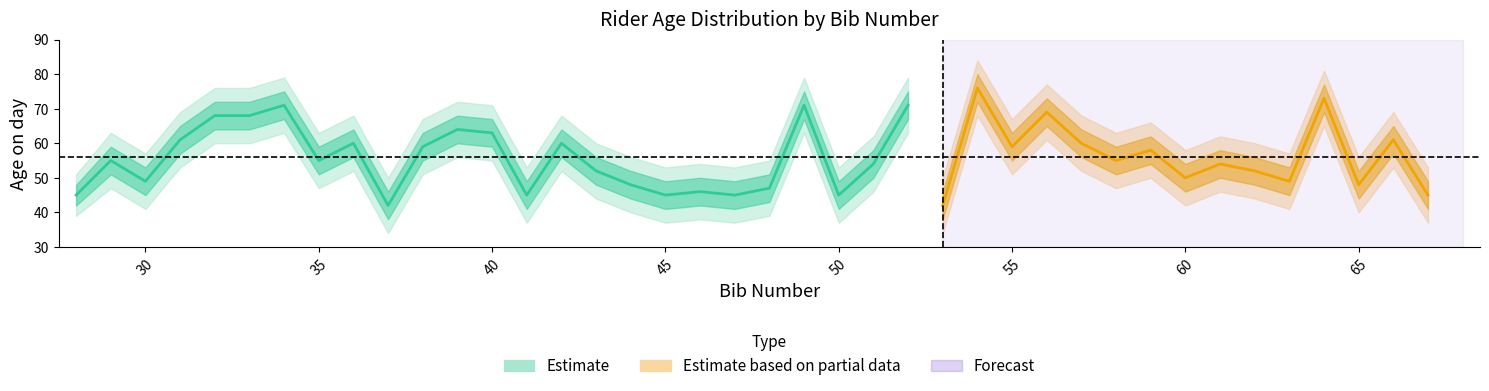

Reading right to left, extract all data points from this chart.

age_on_day: 67=45	66=61	65=48	64=73	63=49	62=52	61=54	60=50	59=58	58=55	57=60	56=69	55=59	54=76	53=42	52=71	51=54	50=45	49=71	48=47	47=45	46=46	45=45	44=48	43=52	42=60	41=45	40=63	39=64	38=59	37=42	36=60	35=55	34=71	33=68	32=68	31=61	30=49	29=55	28=45
age_lower1: 67=41	66=57	65=44	64=69	63=45	62=48	61=50	60=46	59=54	58=51	57=56	56=65	55=55	54=72	53=38	52=67	51=50	50=41	49=67	48=43	47=41	46=42	45=41	44=44	43=48	42=56	41=41	40=59	39=60	38=55	37=38	36=56	35=51	34=67	33=64	32=64	31=57	30=45	29=51	28=42
age_upper1: 67=49	66=65	65=52	64=77	63=53	62=56	61=58	60=54	59=62	58=59	57=64	56=73	55=63	54=80	53=46	52=75	51=58	50=49	49=75	48=51	47=49	46=50	45=49	44=52	43=56	42=64	41=49	40=67	39=68	38=63	37=46	36=64	35=59	34=75	33=72	32=72	31=65	30=53	29=59	28=48
age_lower2: 67=37	66=53	65=40	64=65	63=41	62=44	61=46	60=42	59=50	58=47	57=52	56=61	55=51	54=68	53=34	52=63	51=46	50=37	49=63	48=39	47=37	46=38	45=37	44=40	43=44	42=52	41=37	40=55	39=56	38=51	37=34	36=52	35=47	34=63	33=60	32=60	31=53	30=41	29=47	28=39
age_upper2: 67=53	66=69	65=56	64=81	63=57	62=60	61=62	60=58	59=66	58=63	57=68	56=77	55=67	54=84	53=50	52=79	51=62	50=53	49=79	48=55	47=53	46=54	45=53	44=56	43=60	42=68	41=53	40=71	39=72	38=67	37=50	36=68	35=63	34=79	33=76	32=76	31=69	30=57	29=63	28=51